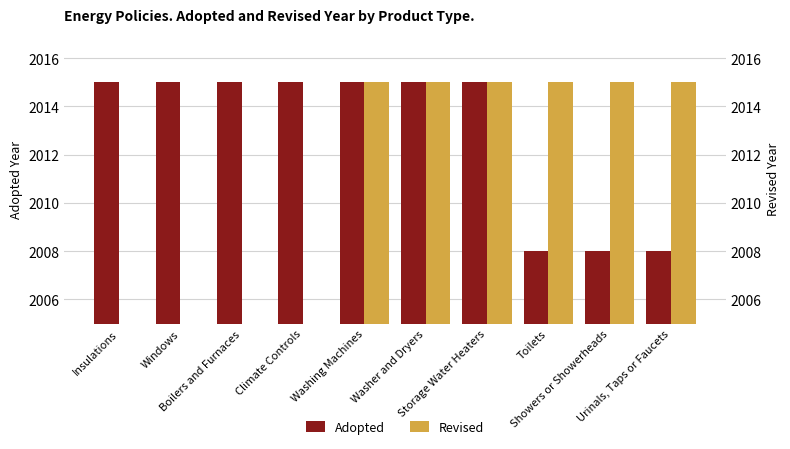

Is it true that Adopted equals 2015.0 at Storage Water Heaters?

True